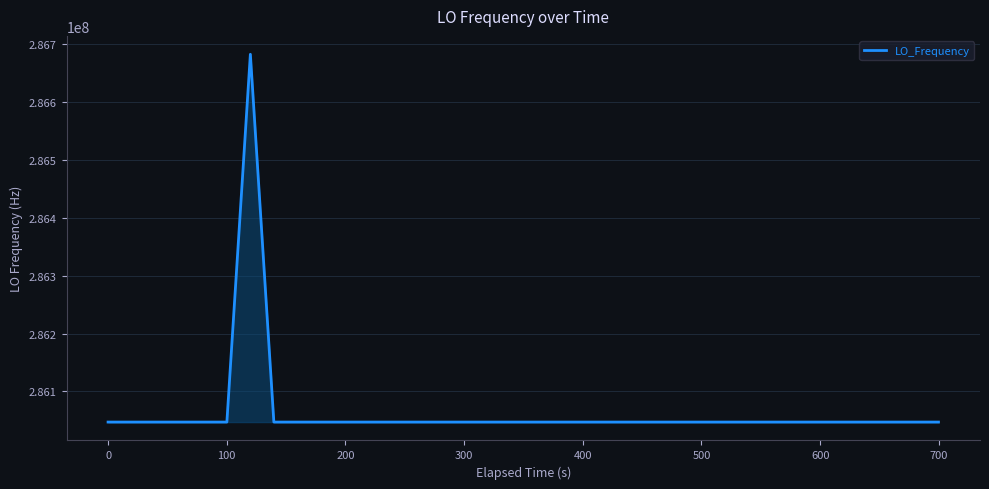

What is the minimum value shown in the chart?

286046996.5